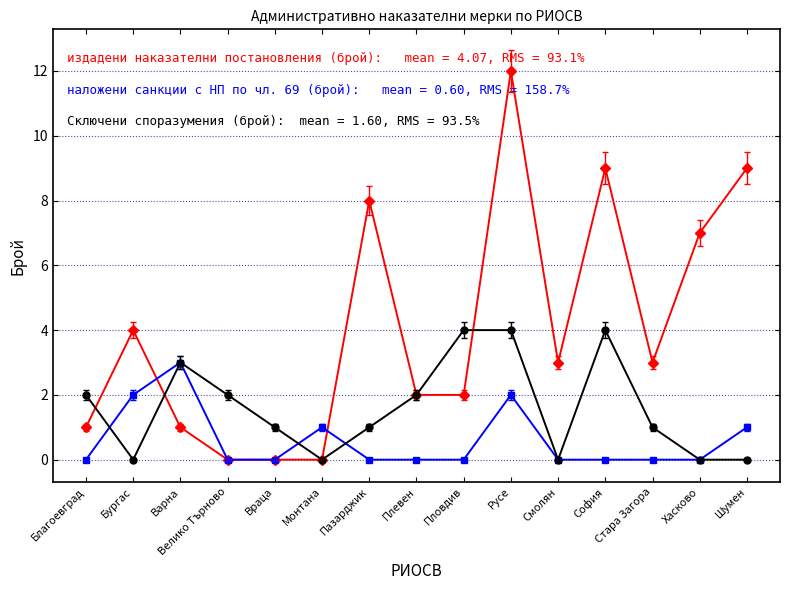

What is the label of the 13th point from the right?

Варна